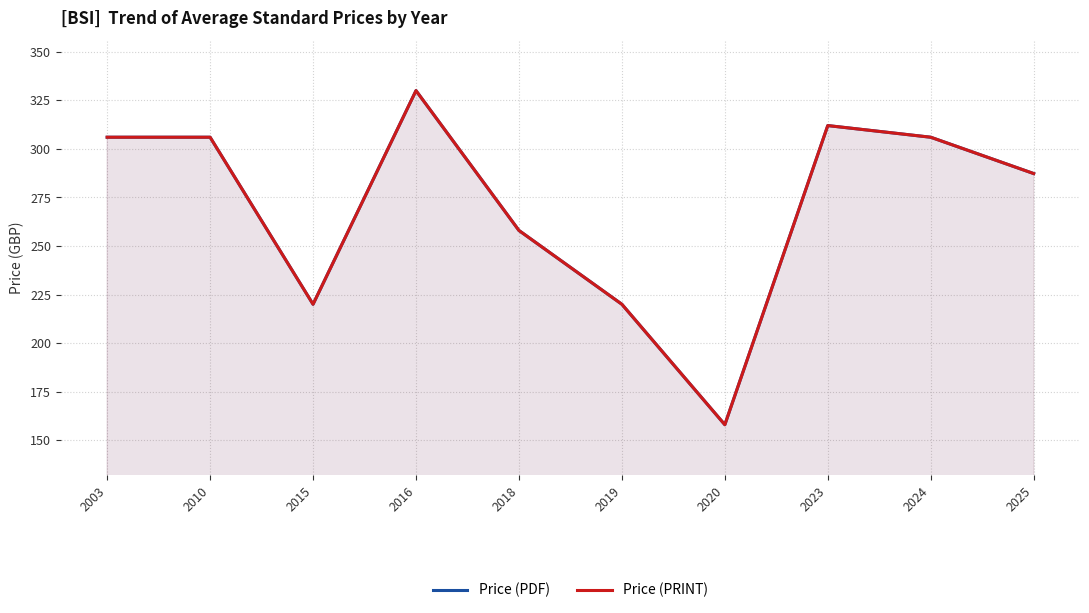

What is the highest value of the Price (PRINT) series?

330.0